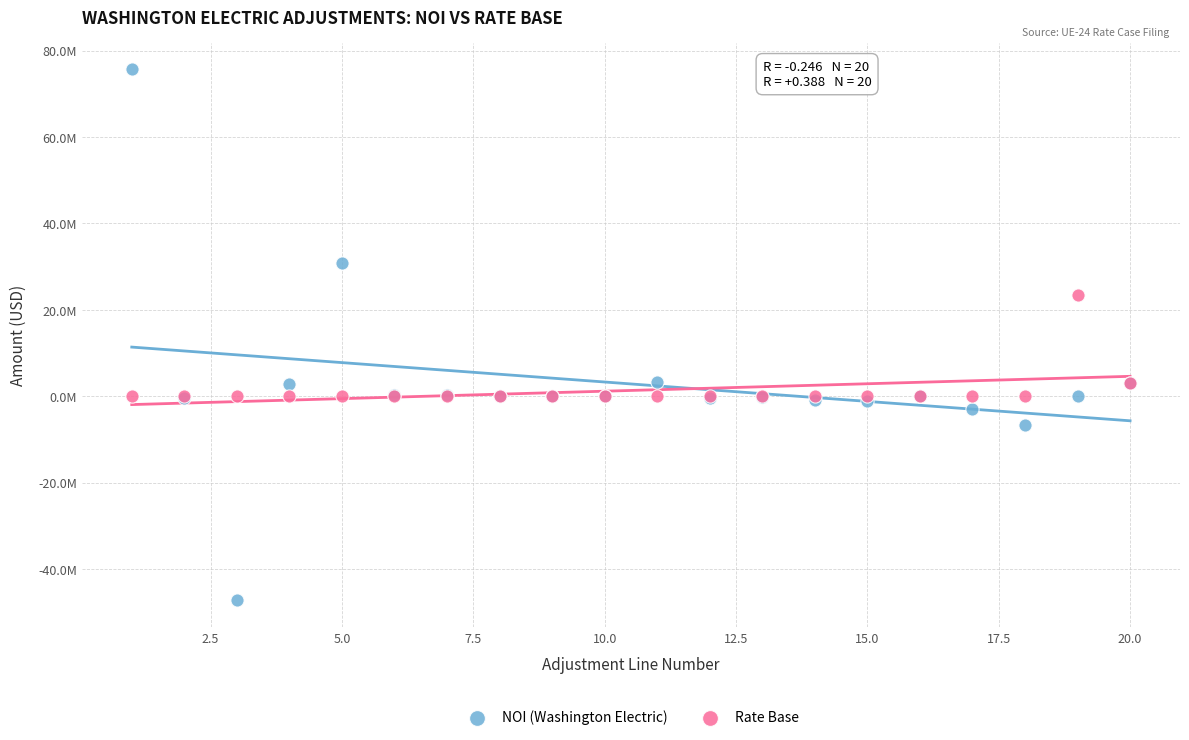

What are all the series names shown in the legend?

NOI (Washington Electric), Rate Base